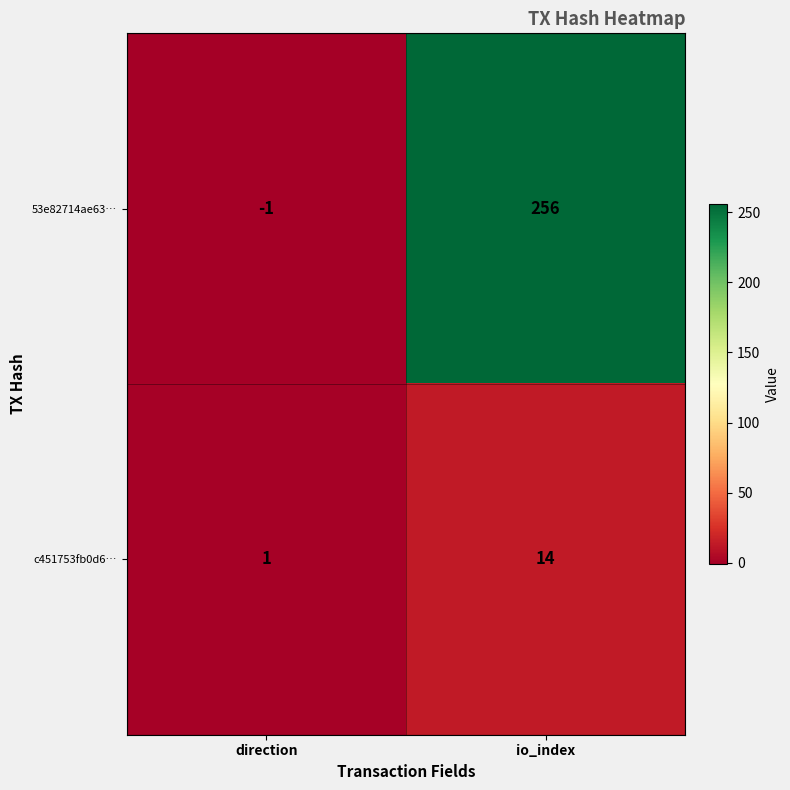

Count the number of data series in this chart.

2